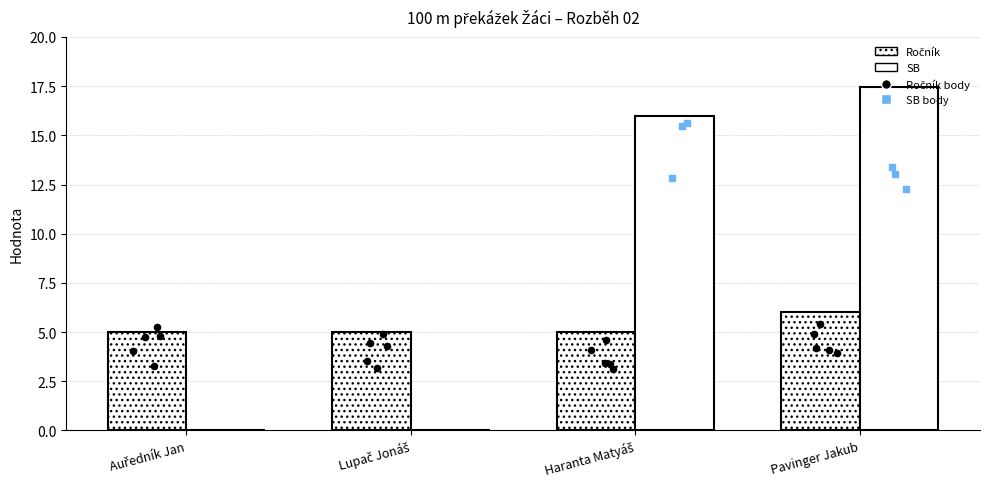

Which series contains the lowest Y value?

SB